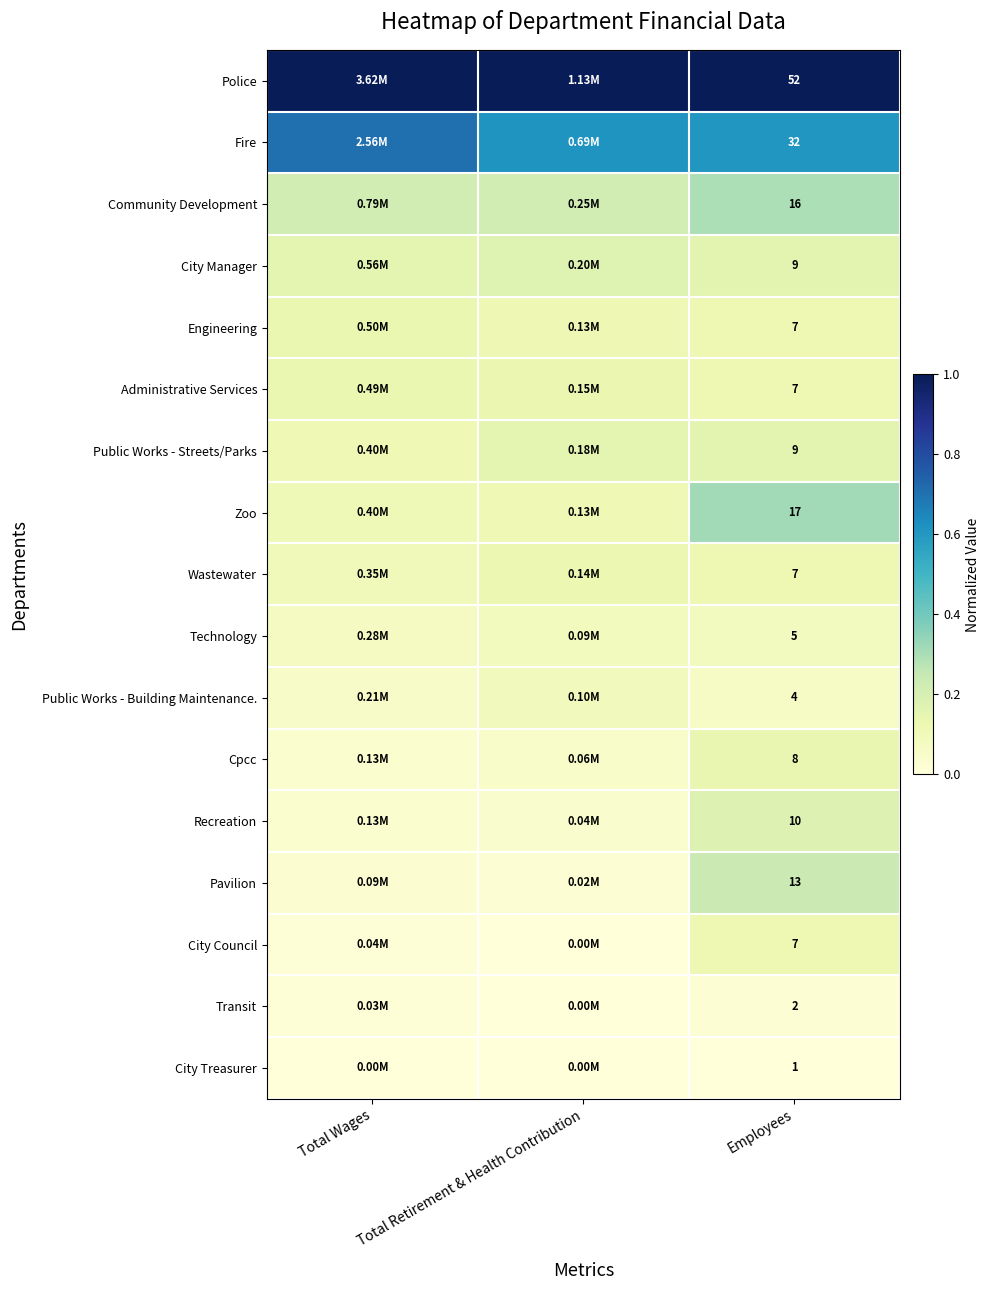

At Total Wages, list the series in order from smallest to largest.

City Treasurer, Transit, City Council, Pavilion, Recreation, Cpcc, Public Works - Building Maintenance., Technology, Wastewater, Zoo, Public Works - Streets/Parks, Administrative Services, Engineering, City Manager, Community Development, Fire, Police